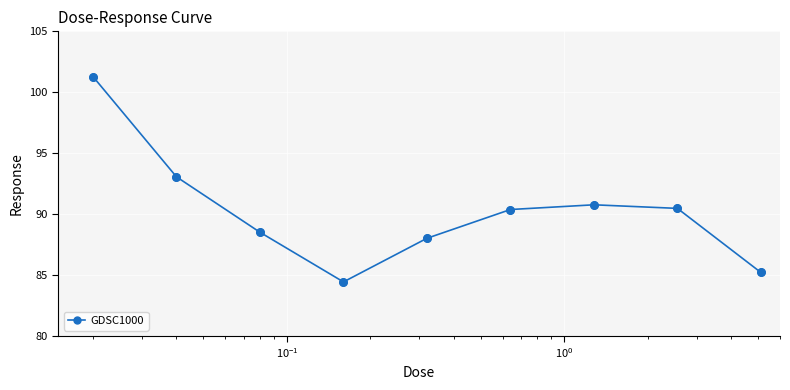

What is the value of the 1st point from the left?

101.3